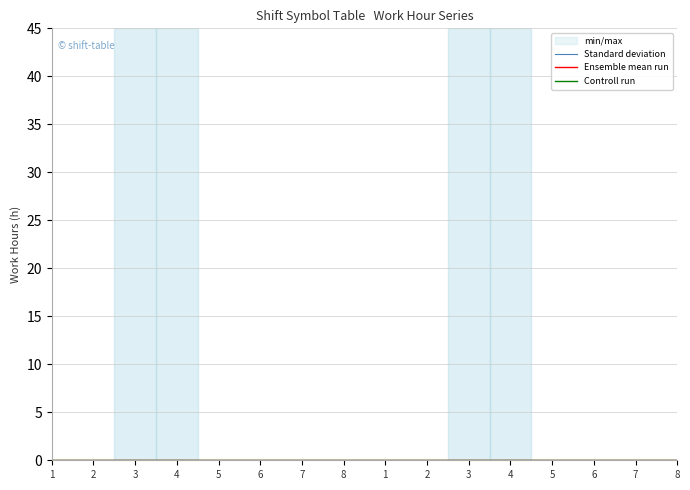

True or false: Ensemble mean run and Standard deviation cross at least once.

False